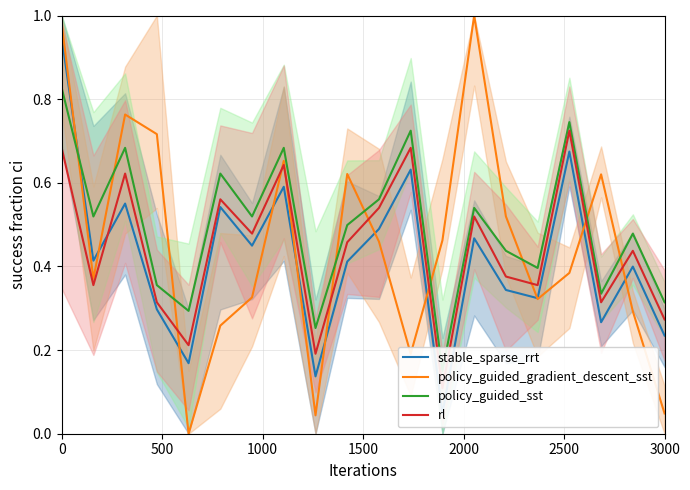

Reading left to right, what are all the values shown in this chart?

stable_sparse_rrt: 0.9	0.4	0.6	0.3	0.2	0.5	0.4	0.6	0.1	0.4	0.5	0.6	0.0	0.5	0.3	0.3	0.7	0.3	0.4	0.2
policy_guided_gradient_descent_sst: 1.0	0.4	0.8	0.7	0.0	0.3	0.3	0.7	0.0	0.6	0.5	0.2	0.5	1.0	0.5	0.3	0.4	0.6	0.3	0.0
policy_guided_sst: 0.8	0.5	0.7	0.4	0.3	0.6	0.5	0.7	0.3	0.5	0.6	0.7	0.2	0.5	0.4	0.4	0.7	0.3	0.5	0.3
rl: 0.7	0.4	0.6	0.3	0.2	0.6	0.5	0.6	0.2	0.5	0.5	0.7	0.1	0.5	0.4	0.4	0.7	0.3	0.4	0.3